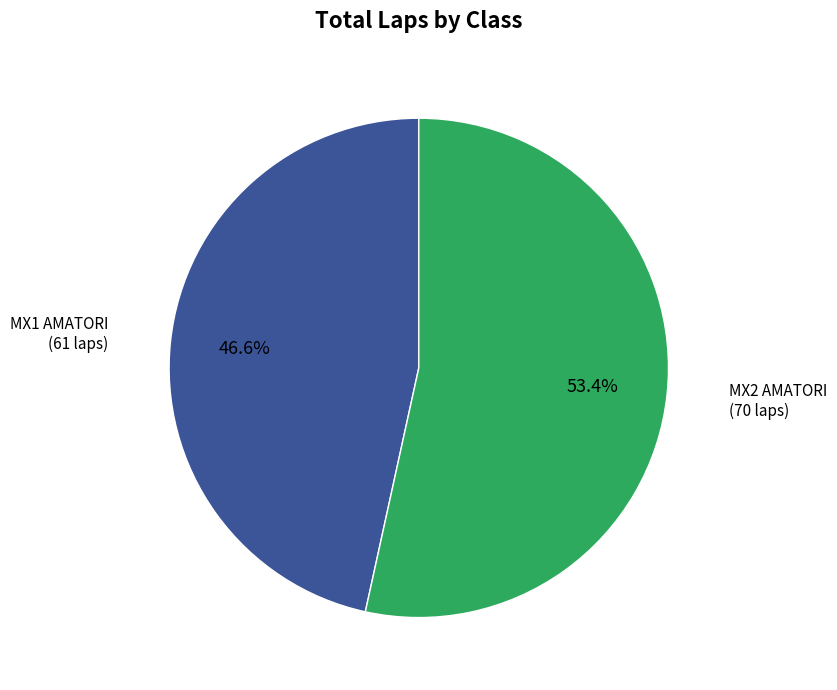

Is there a majority slice in this chart?

Yes